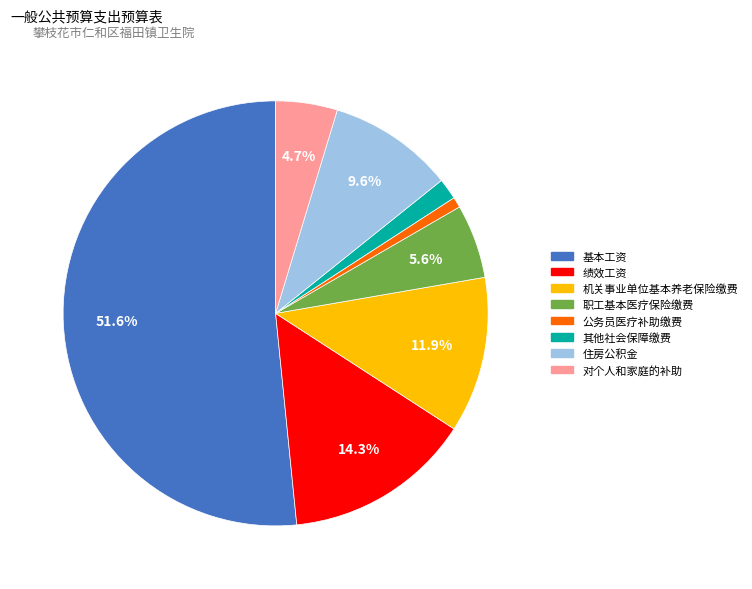

To the nearest percent, what is the average slice percentage?

12%